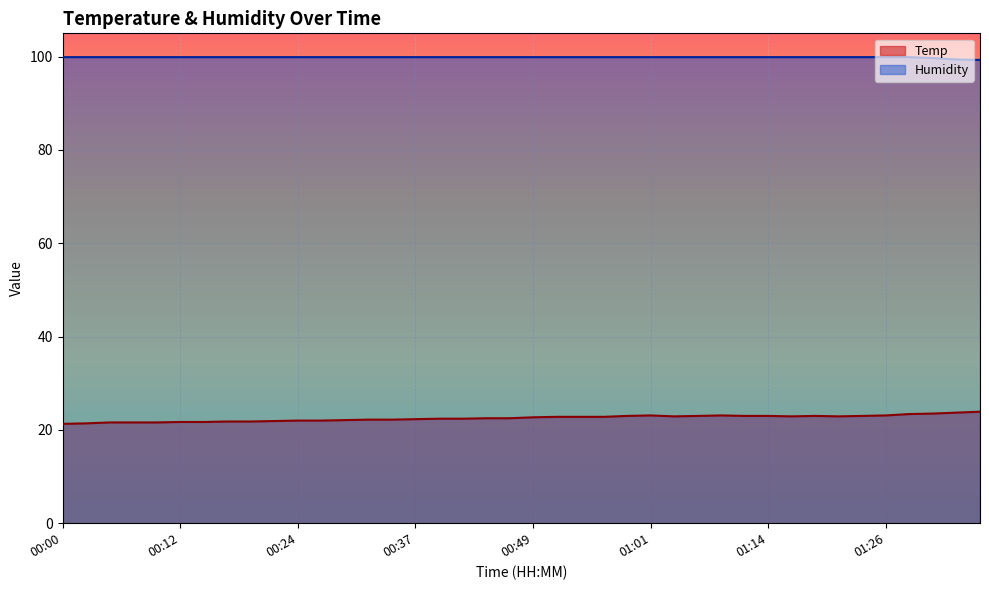

Is it true that Humidity equals 99.3 at 01:36?

True